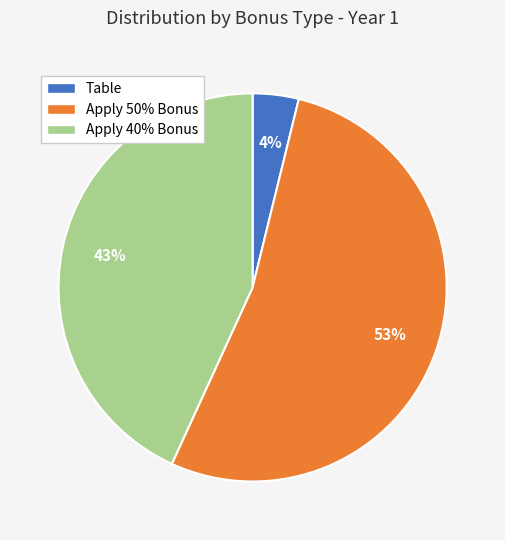

True or false: Apply 40% Bonus accounts for 43% of the total.

True